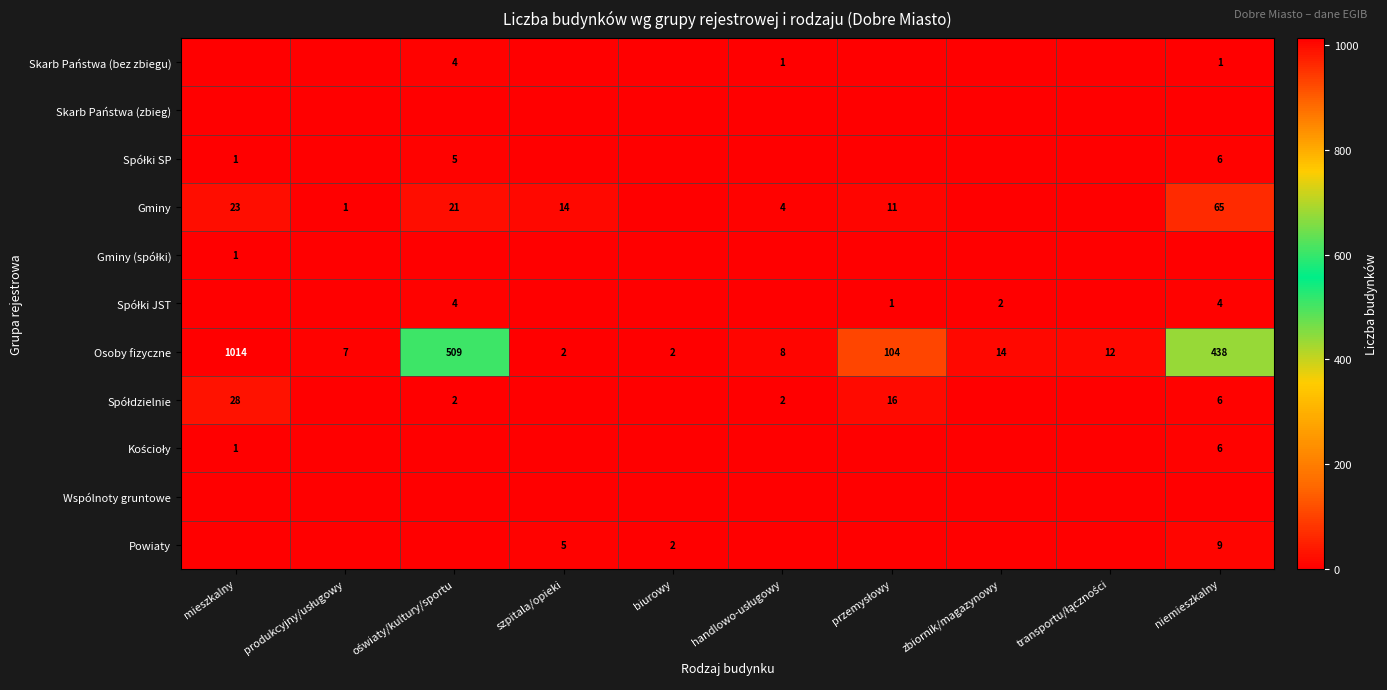

The Gminy series shows 23 at mieszkalny. True or false?

True